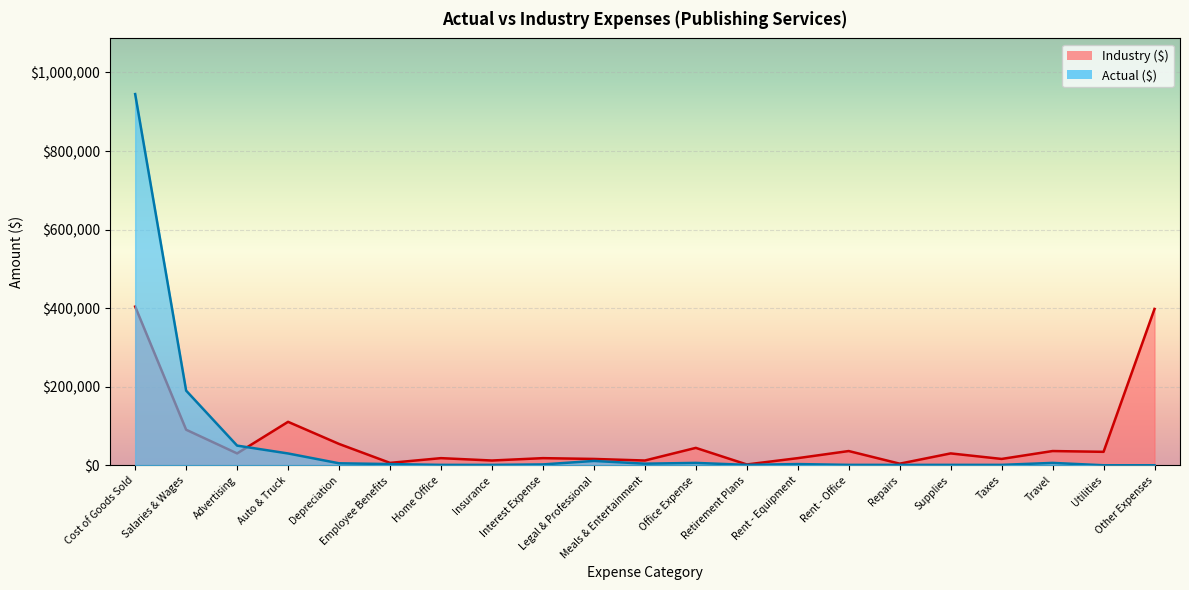

Which label corresponds to the smallest value in the chart?

Utilities